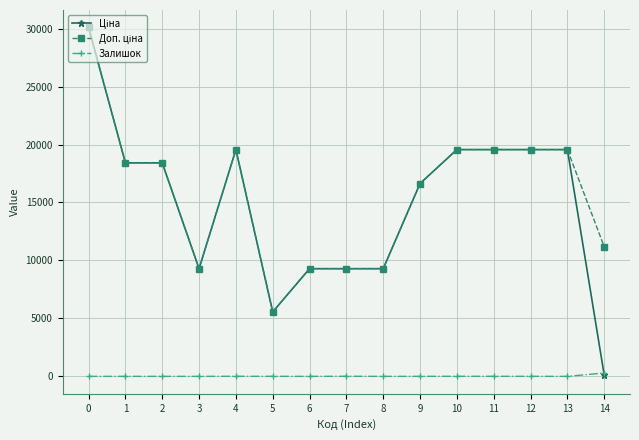

What is the maximum value shown in the chart?

30102.8